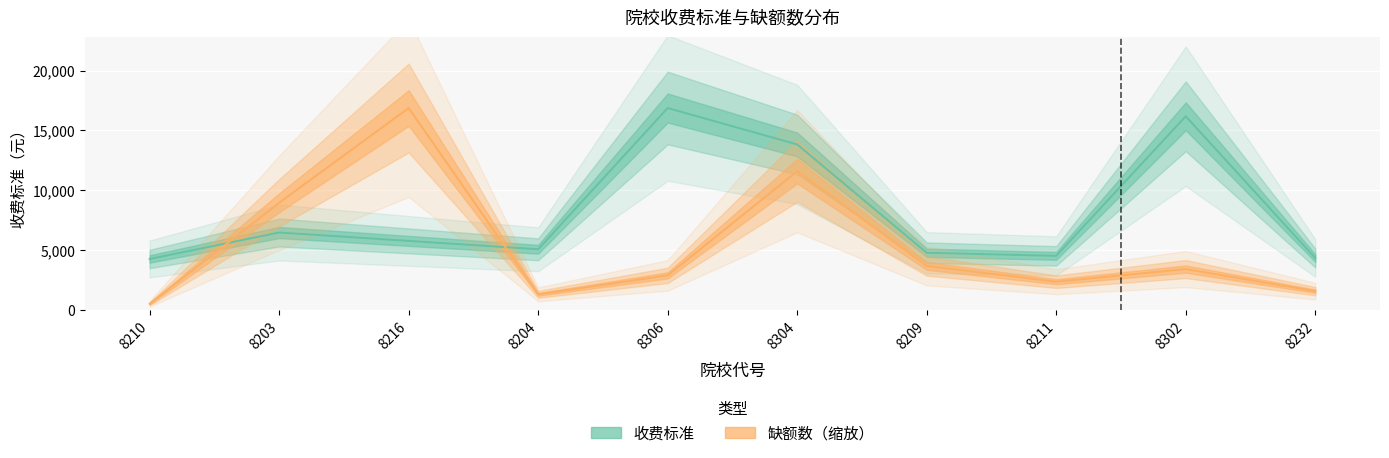

Does the chart display data point markers on the line(s)?

No